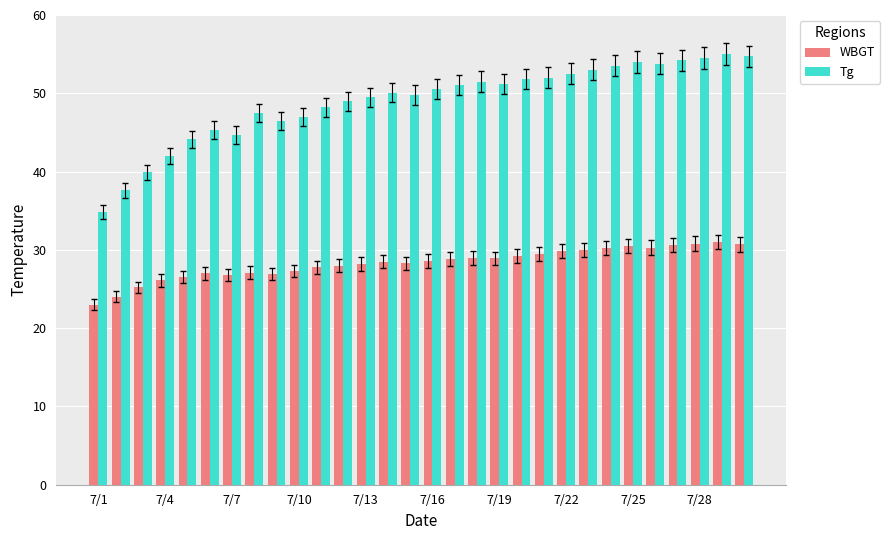

Which series has the largest total across all categories?

Tg